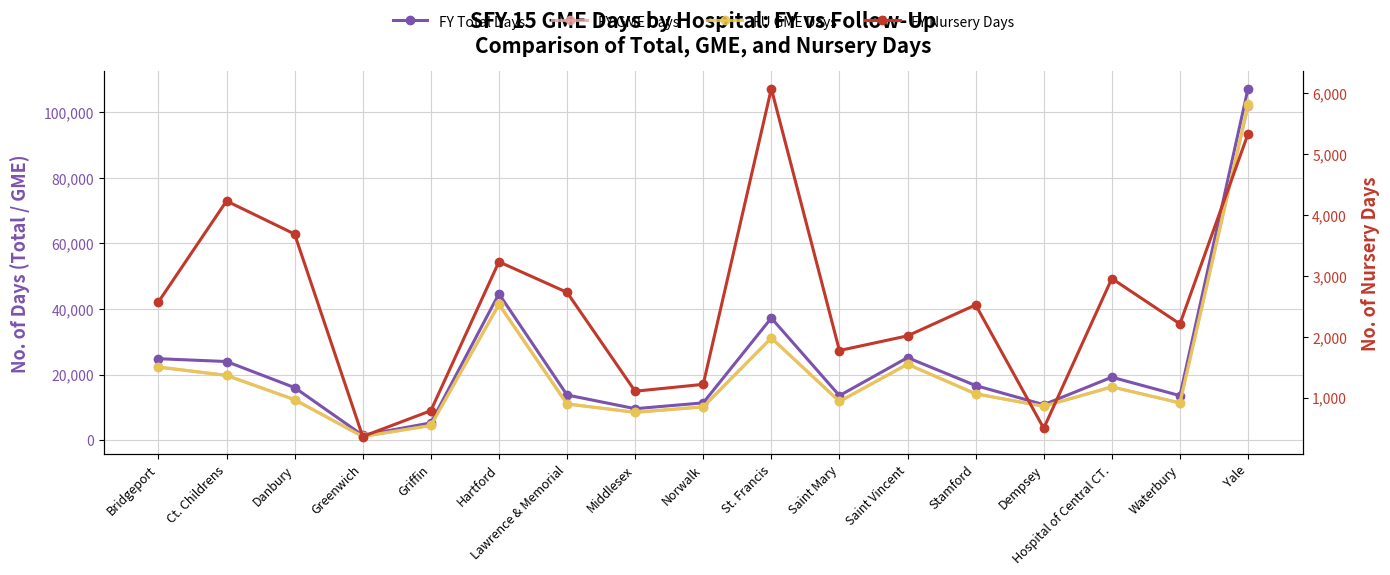

Count the number of categories in the chart.

17